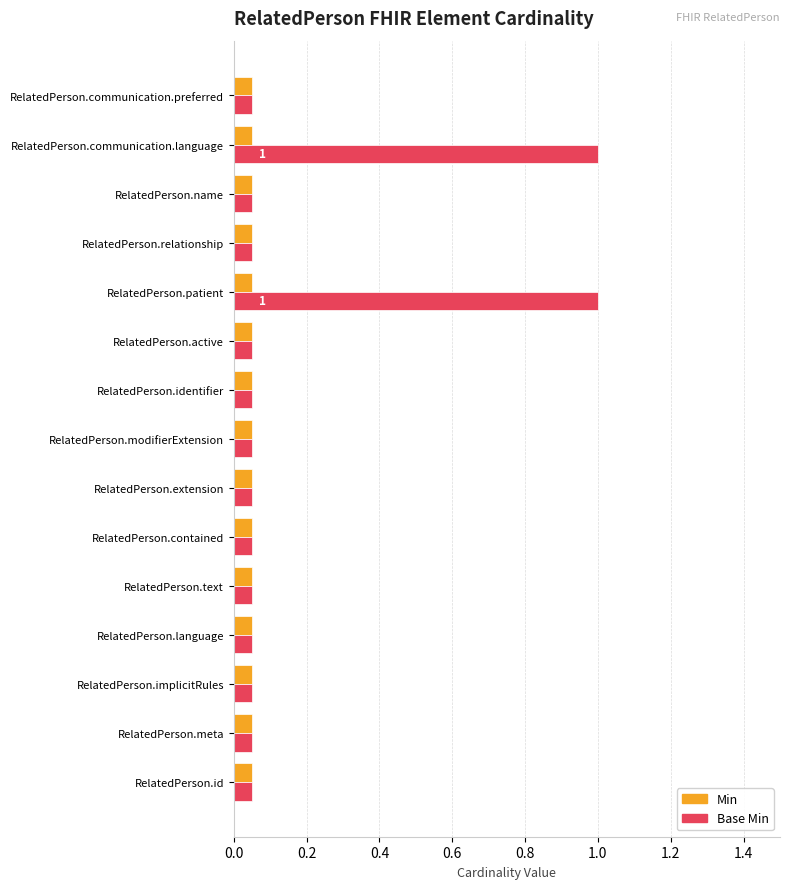

How many data points does each series have?

15